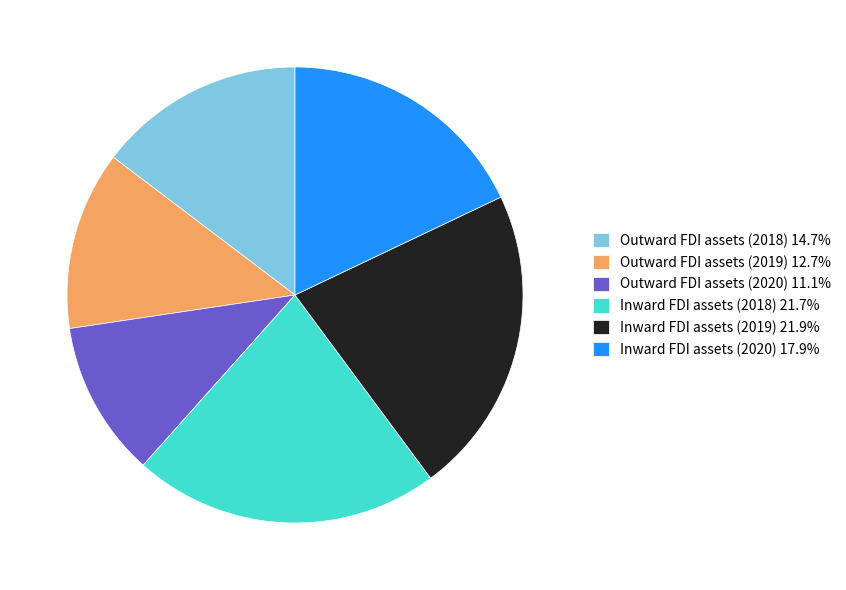

Approximately how many times larger is the value at Outward FDI assets (2019) 12.7% compared to Inward FDI assets (2018) 21.7%?

0.6